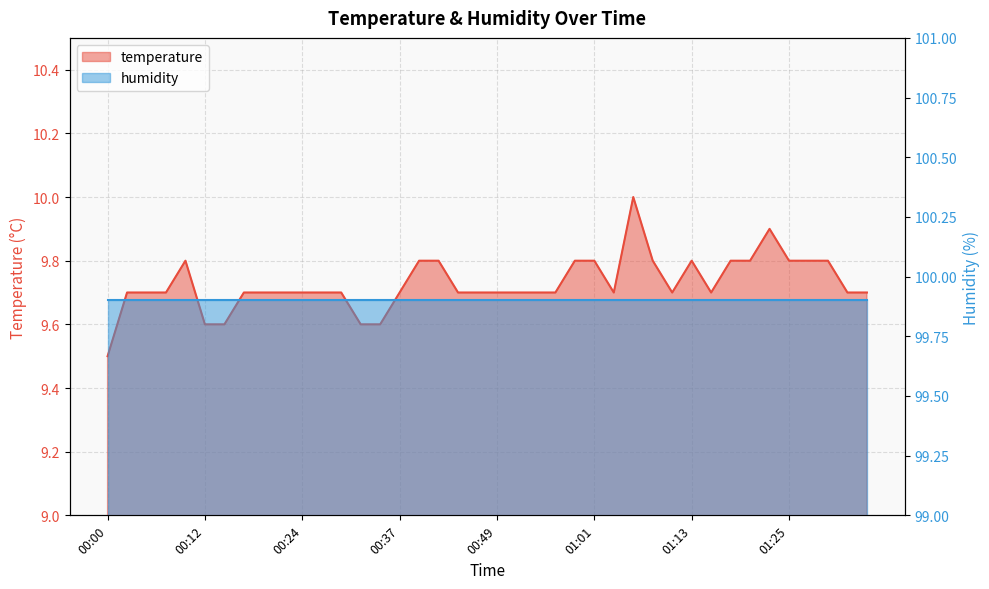

Rank the categories by value from highest to lowest.

01:06, 01:23, 00:10, 00:39, 00:41, 00:59, 01:01, 01:08, 01:13, 01:18, 01:21, 01:25, 01:28, 01:30, 00:02, 00:05, 00:07, 00:17, 00:20, 00:22, 00:24, 00:27, 00:29, 00:37, 00:44, 00:46, 00:49, 00:51, 00:54, 00:56, 01:03, 01:11, 01:16, 01:33, 01:35, 00:12, 00:15, 00:32, 00:34, 00:00